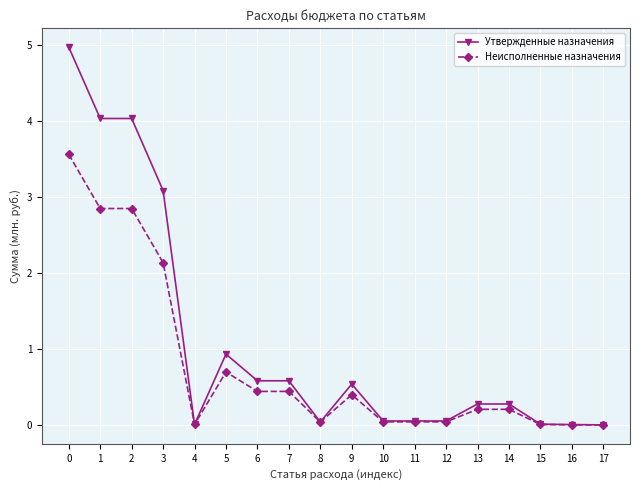

List the series in order of their overall mean, lowest first.

Неисполненные назначения, Утвержденные назначения